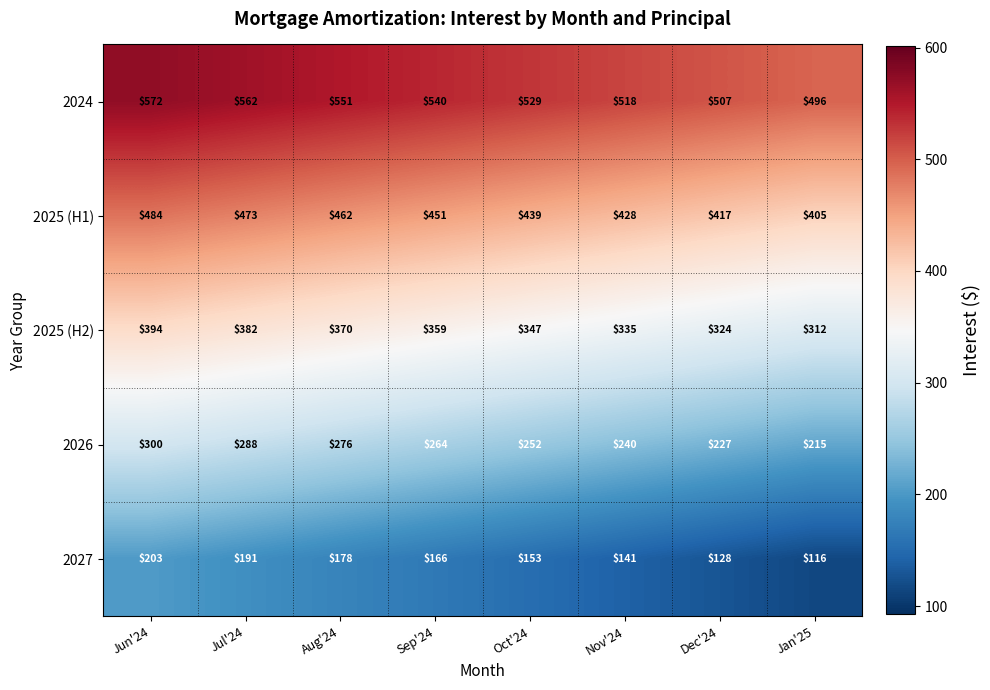

Is it true that 2027 equals 166 at Sep'24?

True